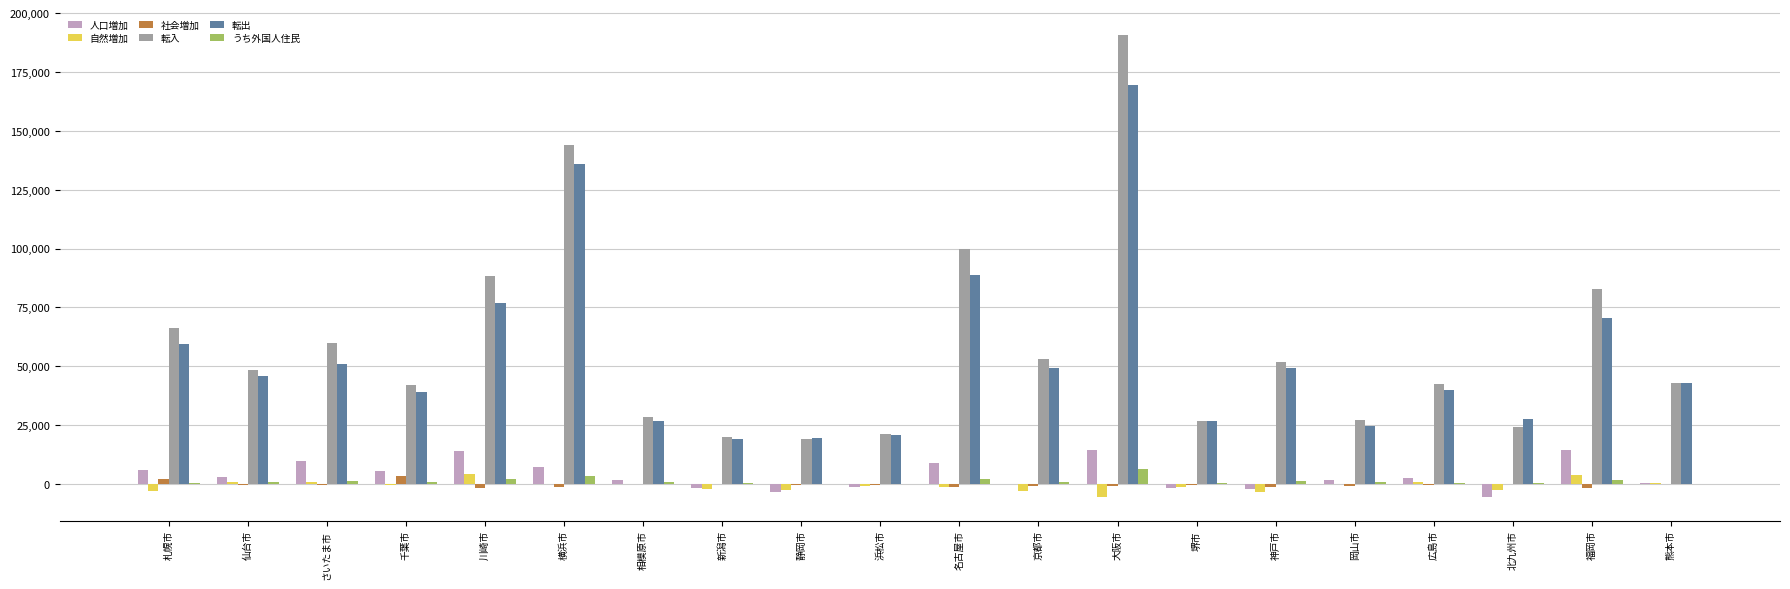

What is the difference between the うち外国人住民 values at 静岡市 and 堺市?

345